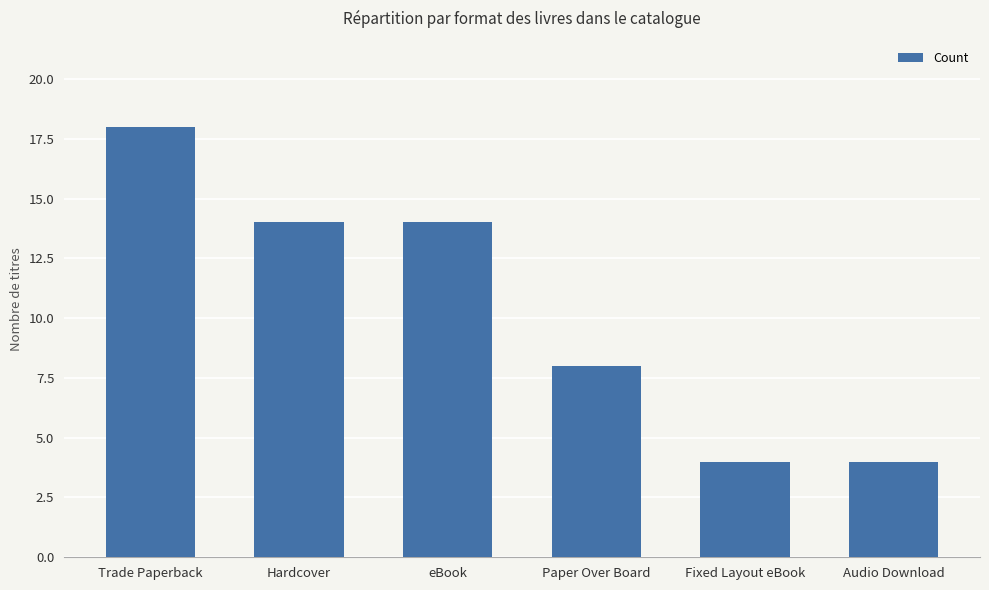

Reading left to right, transcribe all the data shown in this chart.

18	14	14	8	4	4